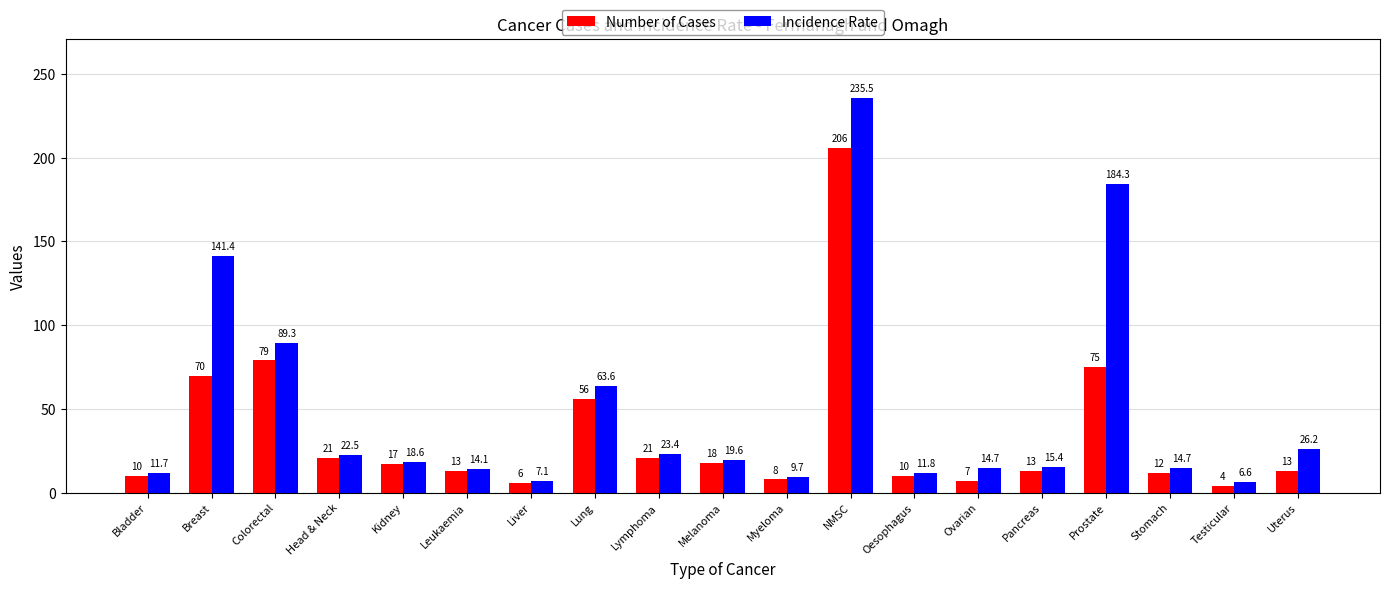

The Incidence Rate series shows 23.4 at Lymphoma. True or false?

True